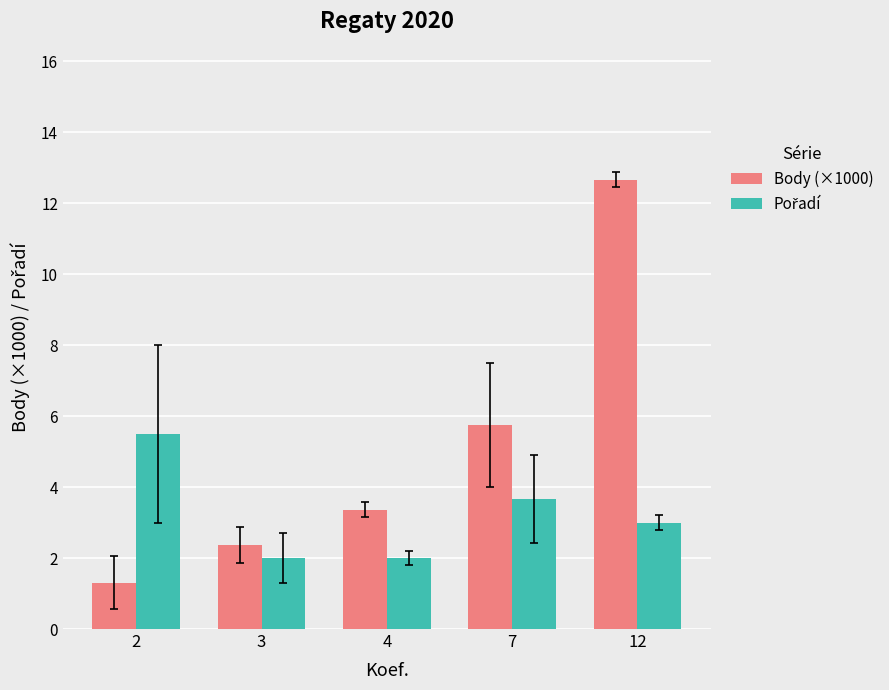

The Body (×1000) series shows 12.7 at 12. True or false?

True